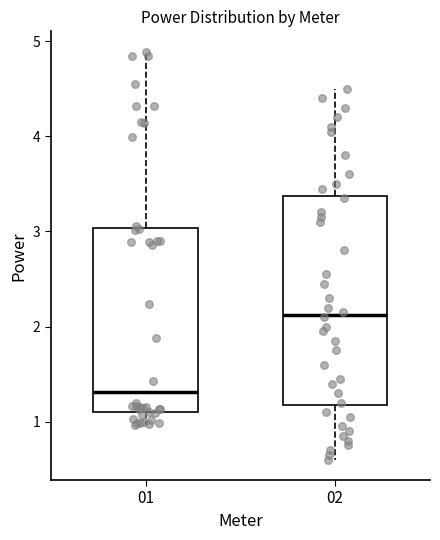

Where does the upper whisker of the box at x = 01 end on the y-axis? The values are not printed on the chart, so give them approximately, as read against the axis.

4.9